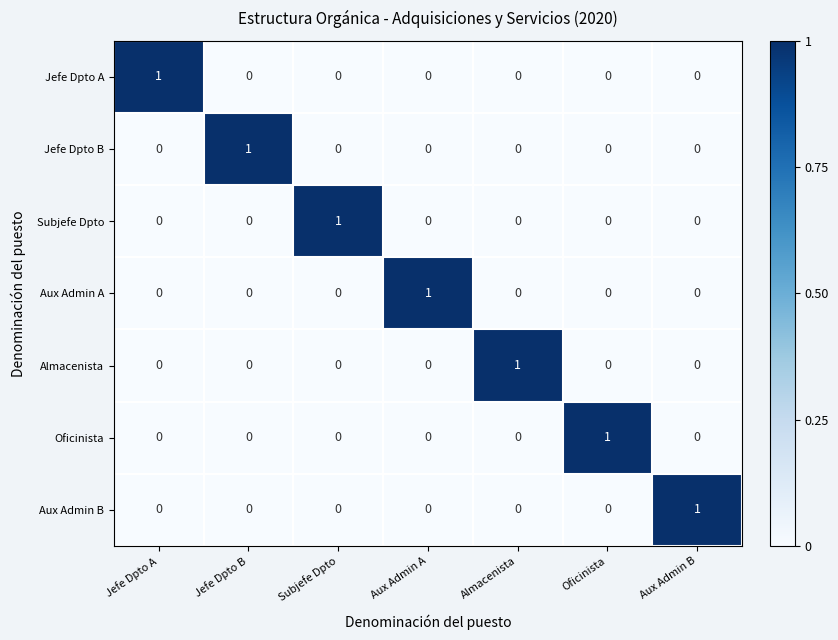

The value of Subjefe Dpto at Aux Admin B is -1. True or false?

False